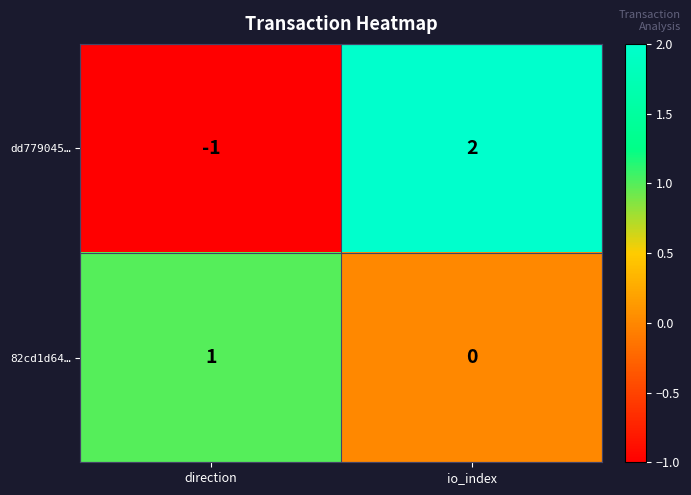

What is the greatest value displayed?

2